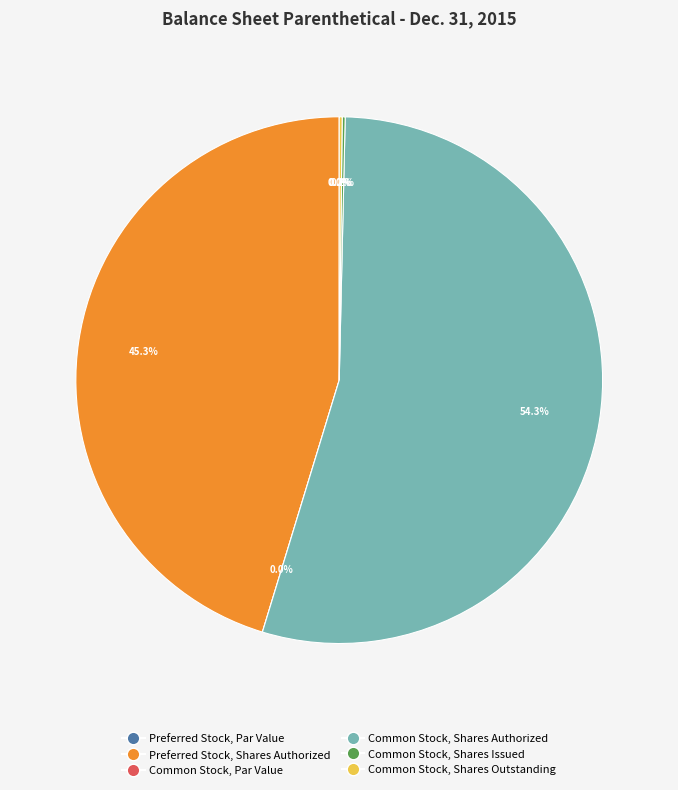

To the nearest percent, what is the difference between the Preferred Stock, Shares Authorized and Common Stock, Par Value slice percentages?

45%